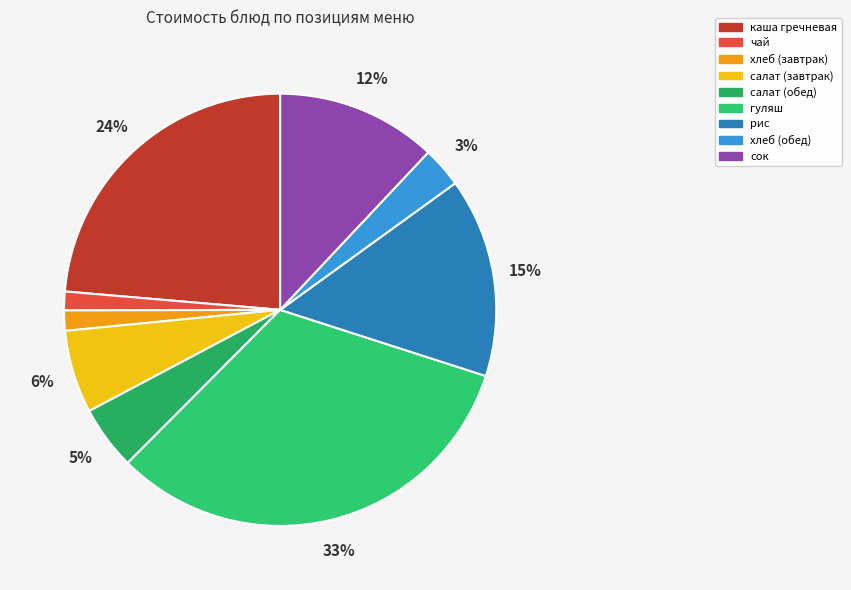

What percentage is the салат (завтрак) slice, to the nearest percent?

6%